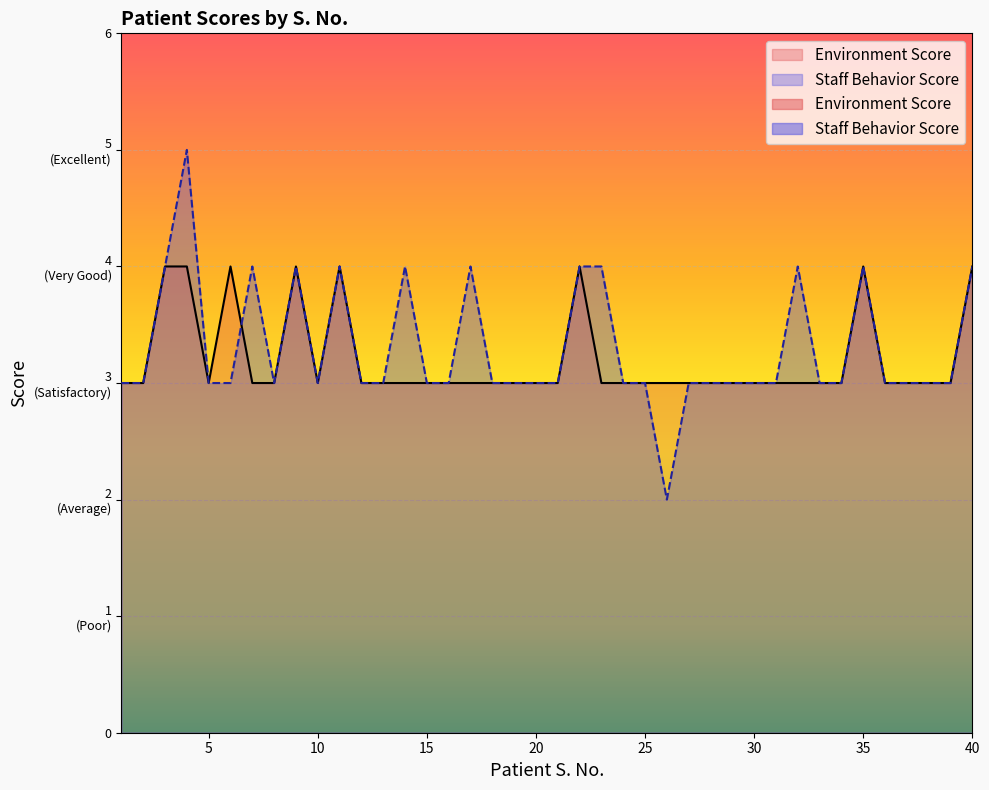

List the series in order of their overall mean, lowest first.

Environment Score, Staff Behavior Score